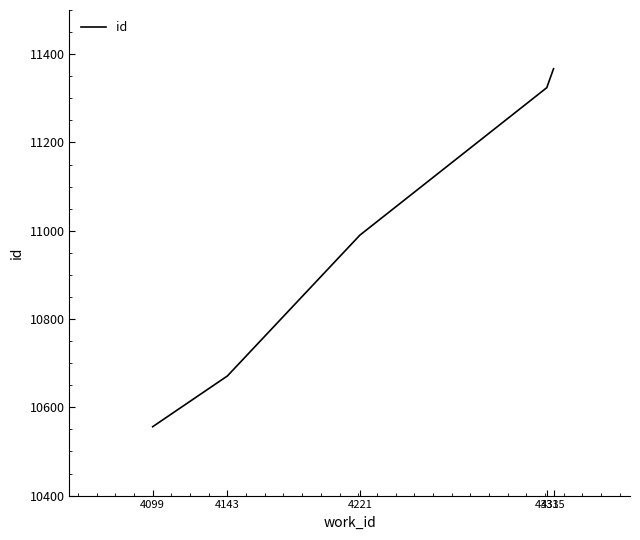

Which has a higher value, 4099 or 4221?

4221